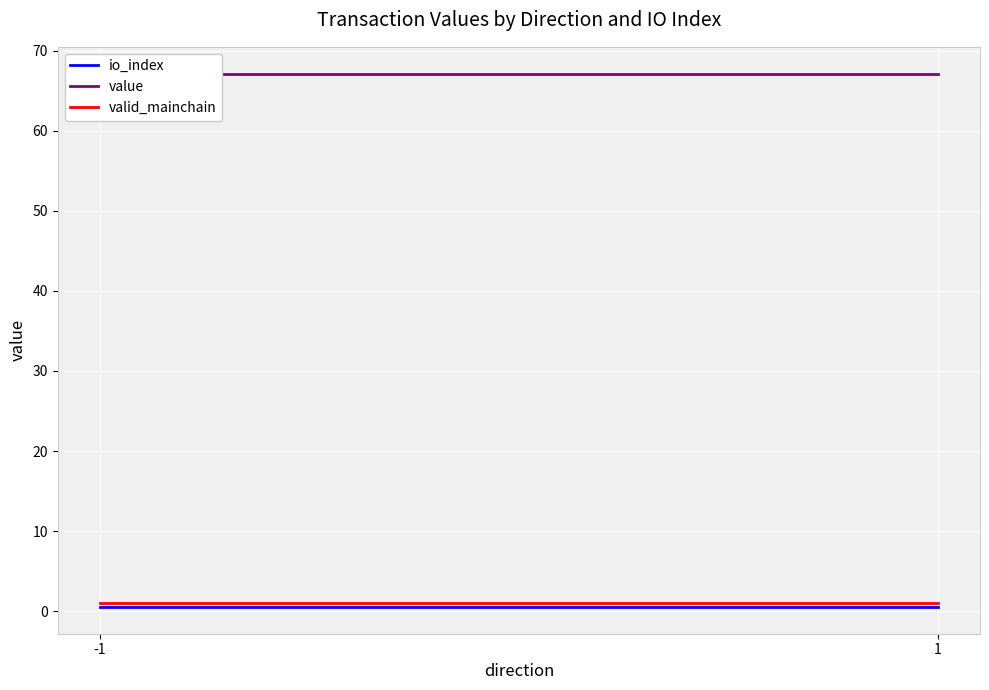

What is the sum of all valid_mainchain values?

2.0